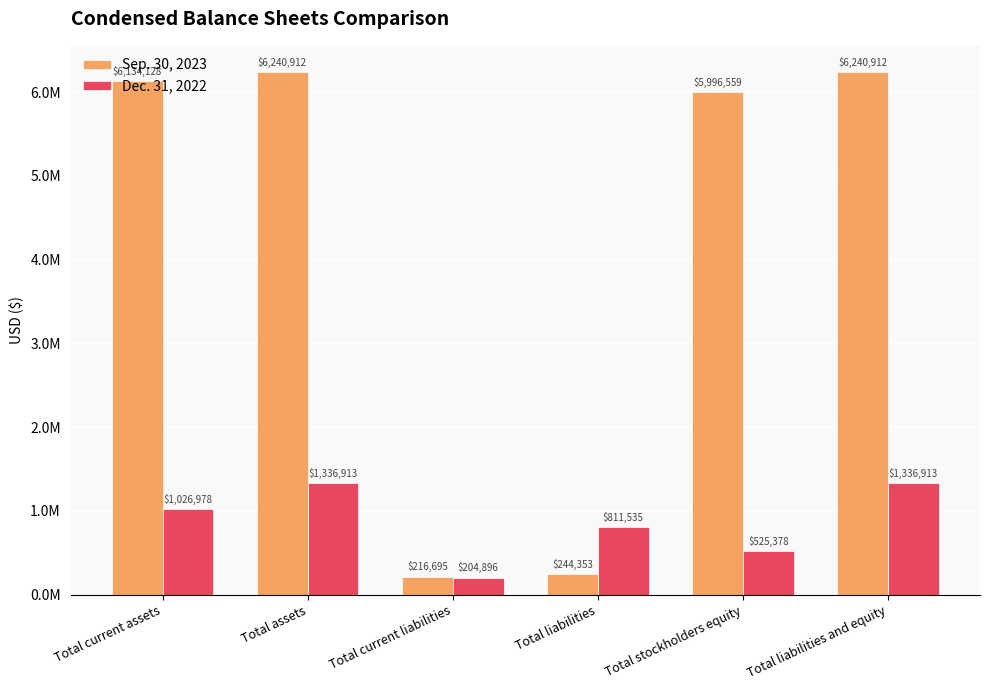

List the series in order of their peak value, lowest first.

Dec. 31, 2022, Sep. 30, 2023